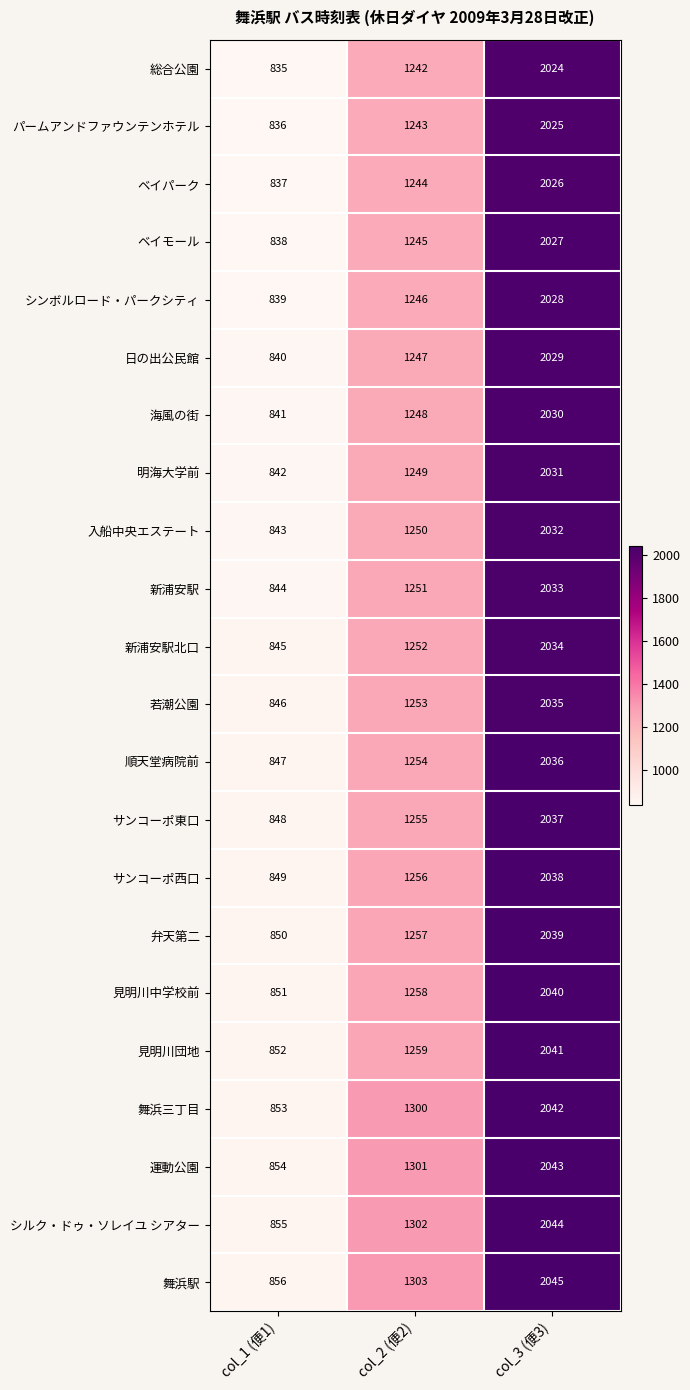

At how many categories does at least one series exceed 1975?

1